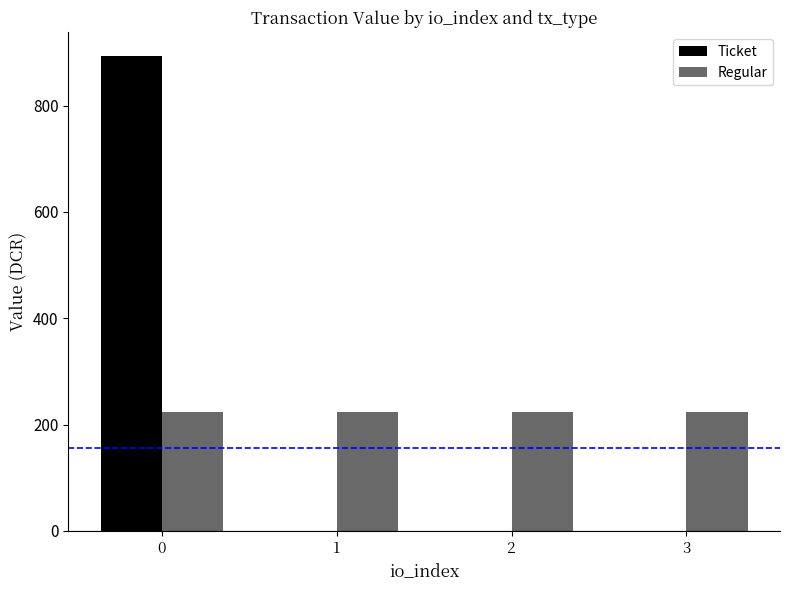

What is the sum of the Regular values at 3 and 1?

446.7